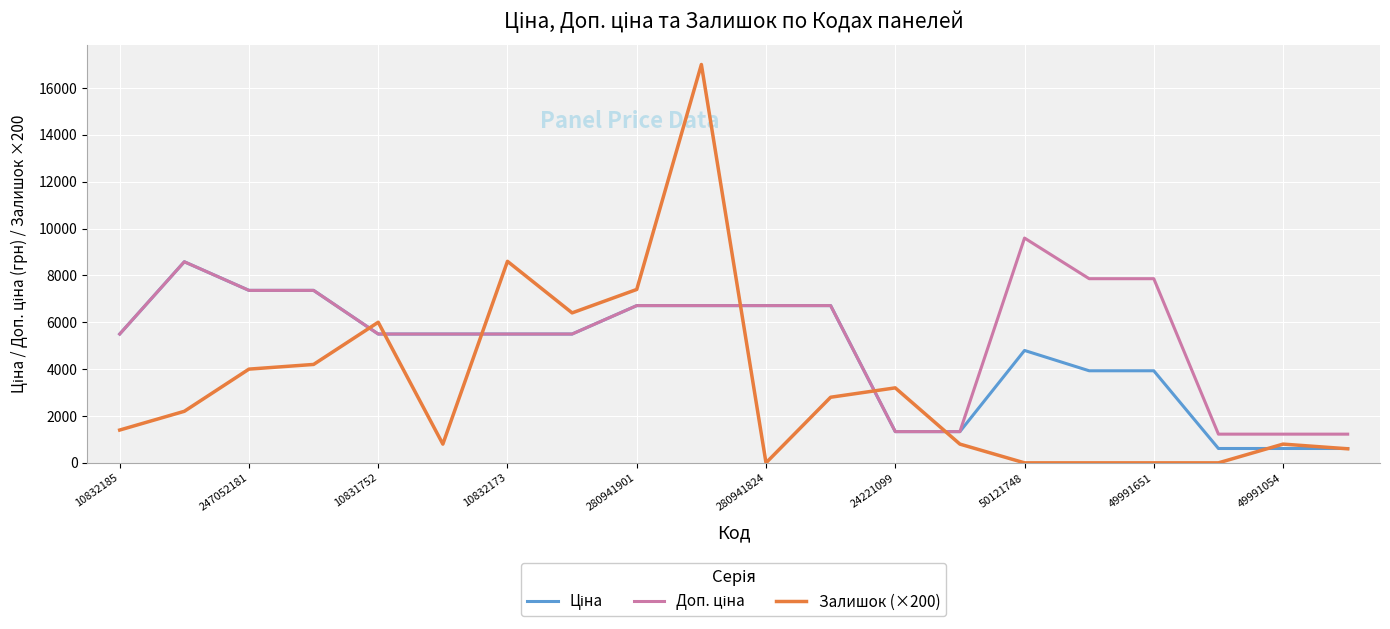

Which series has the widest spread of values?

Залишок (×200)